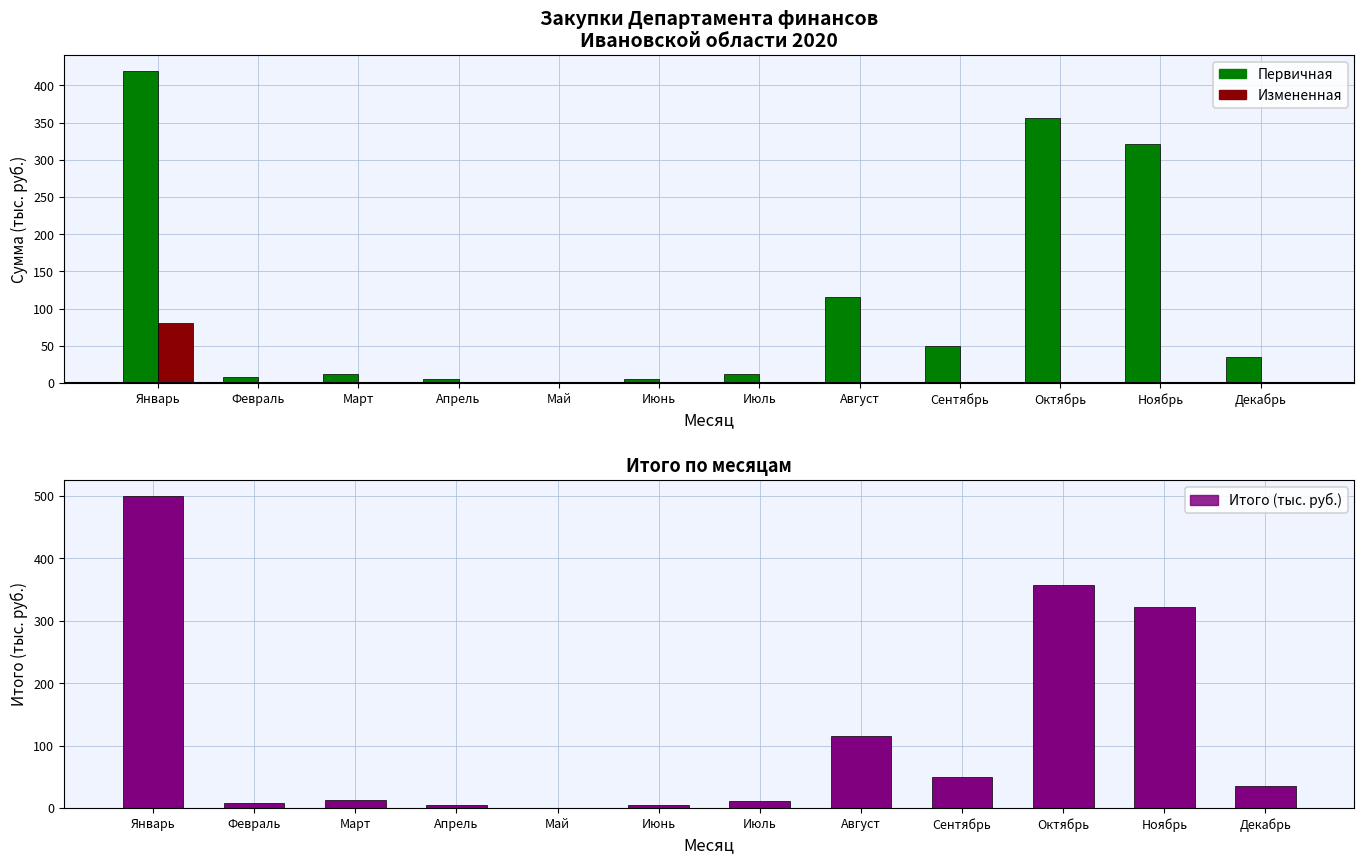

Where does the Первичная series first go above 35?

Январь